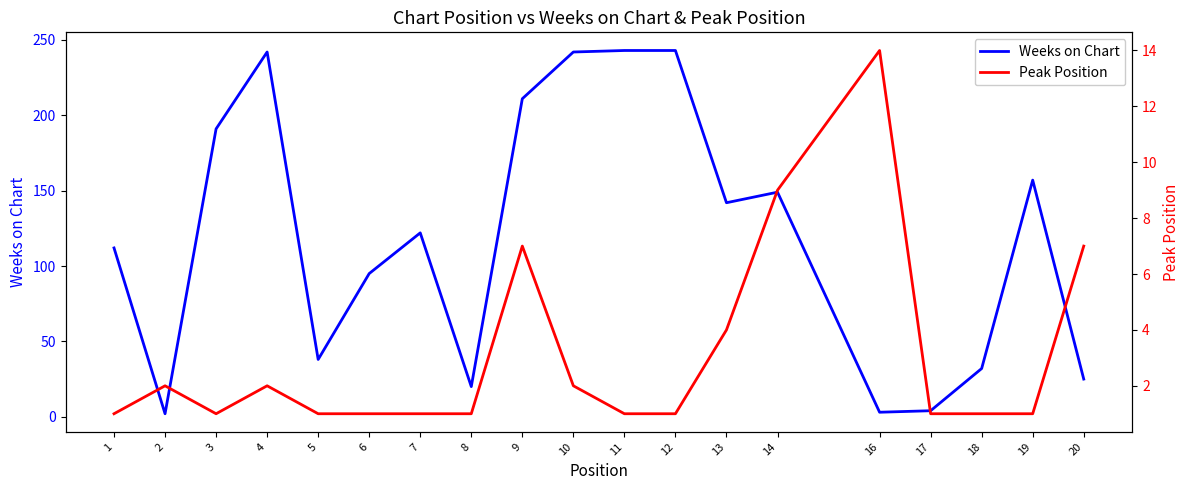

What is the lowest value of the Peak Position series?

1